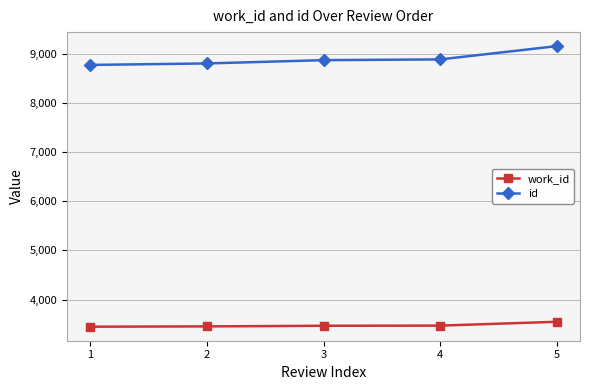

True or false: id has more than 2 points higher than both neighbors.

False